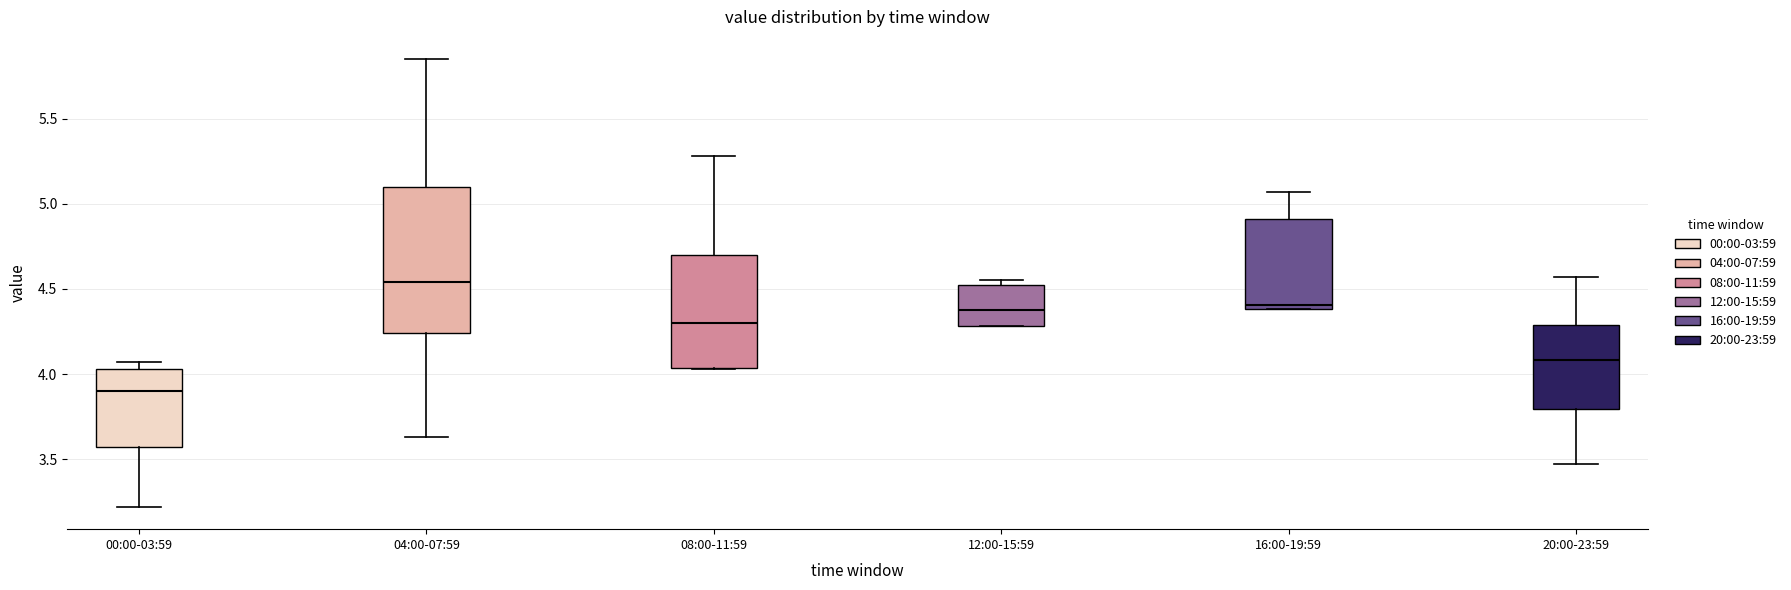

Comparing the boxes themselves (not the whiskers), which one is the tallest?

04:00-07:59